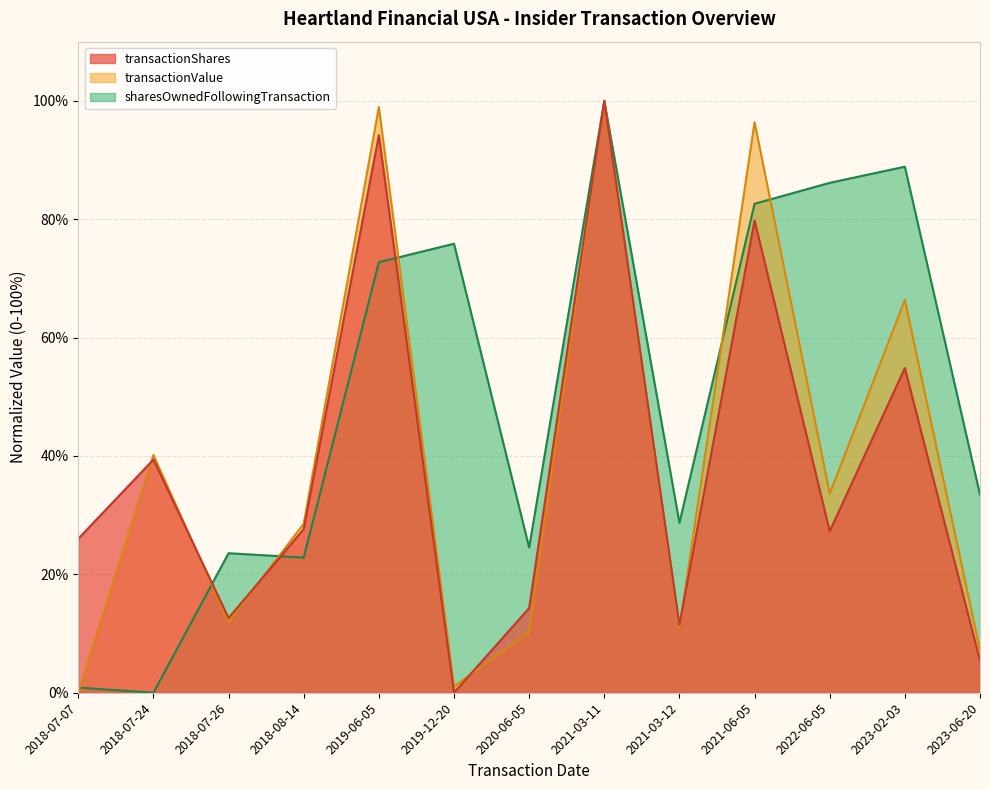

What is the difference between the second highest and second lowest values in the transactionValue series?

97.9